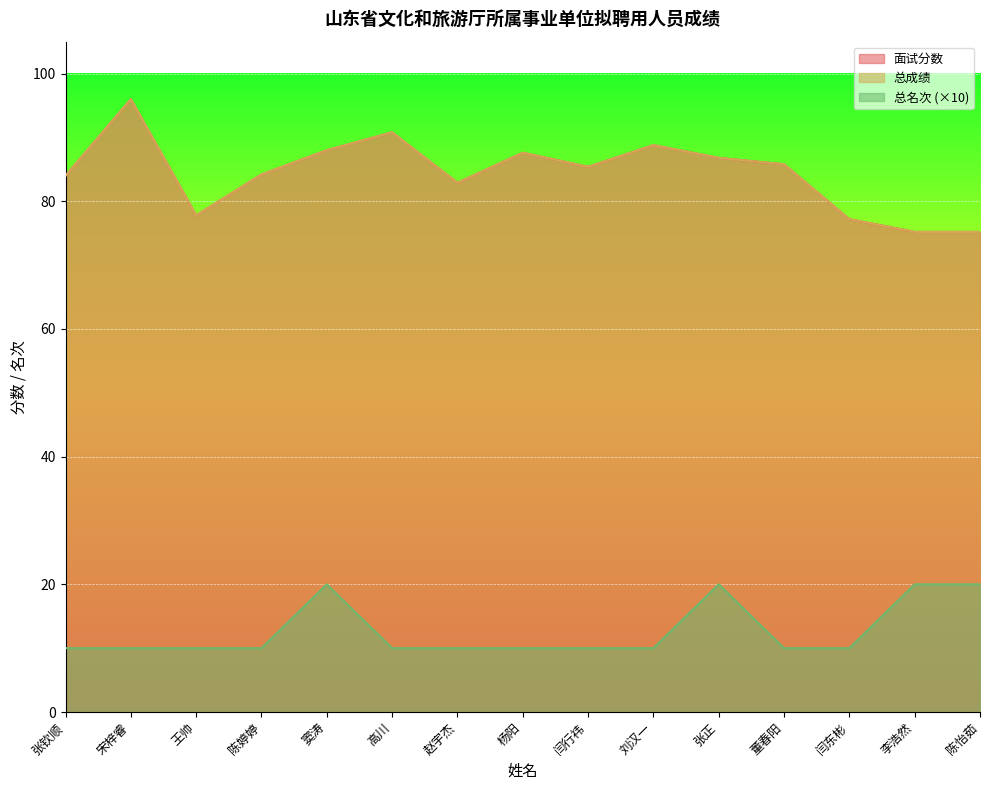

What is the total value across all series at 杨阳?

185.2